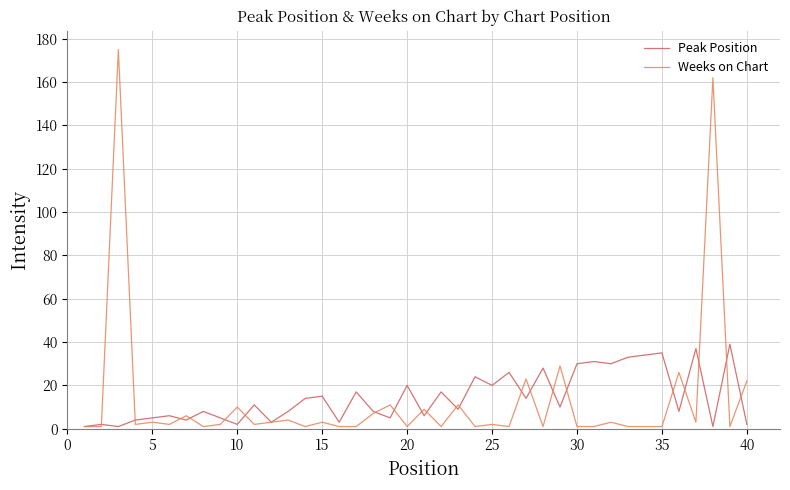

Which series has the widest spread of values?

Weeks on Chart